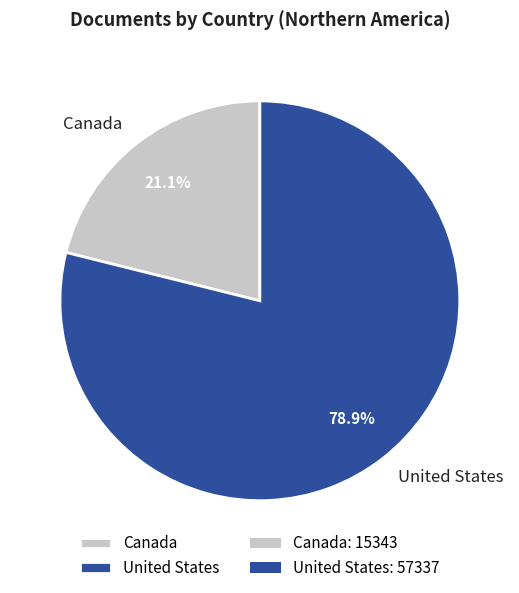

What portion of the pie excludes United States?

21.1%